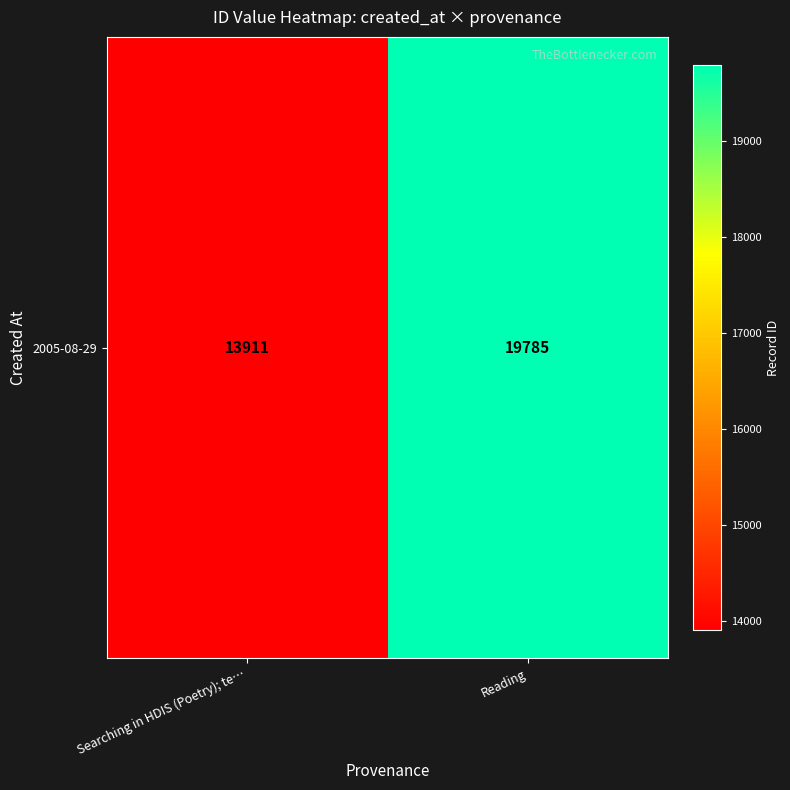

What is the greatest value displayed?

19785